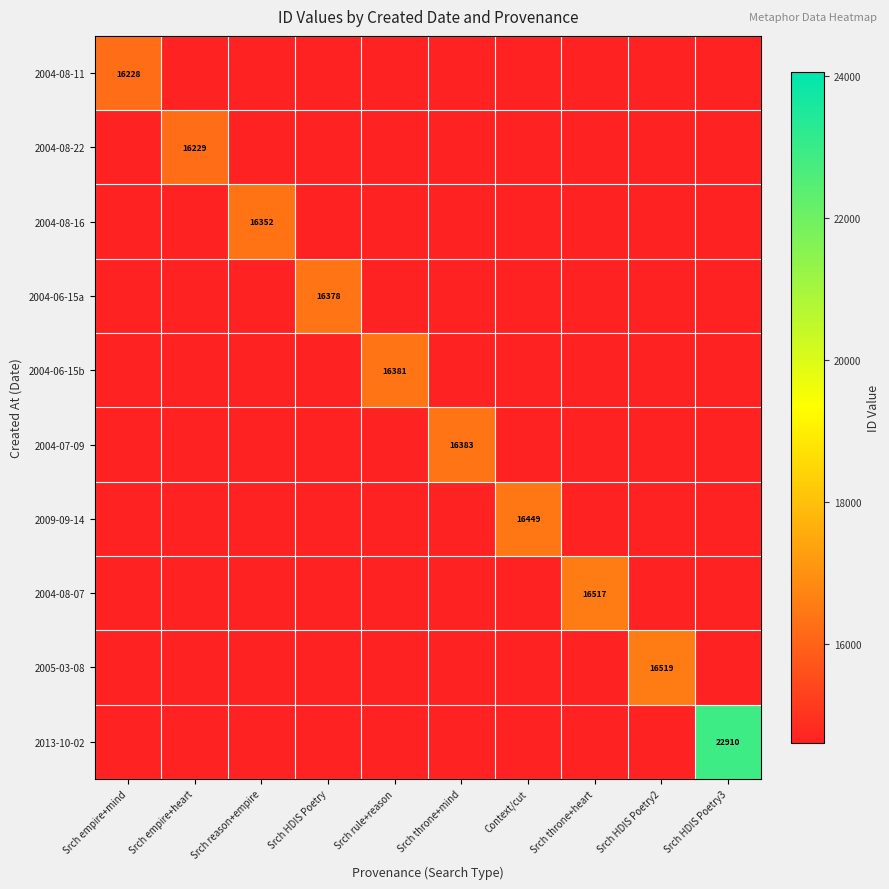

The value of 2004-08-22 at Srch throne+mind is 0. True or false?

True